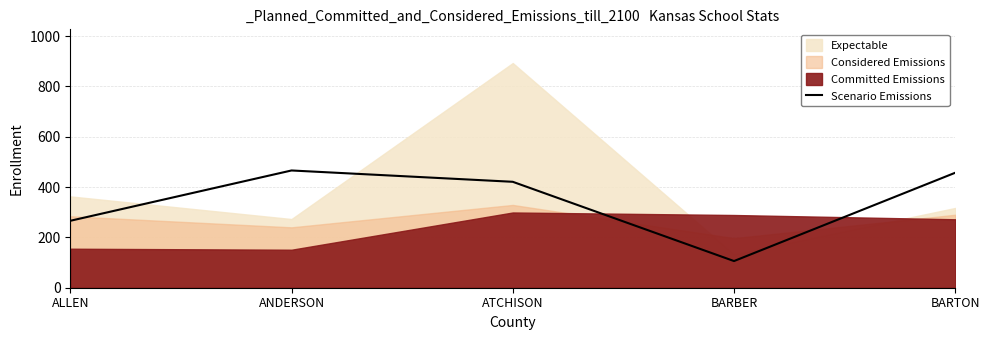

List the labels in order of value, largest first.

ANDERSON, BARTON, ATCHISON, ALLEN, BARBER